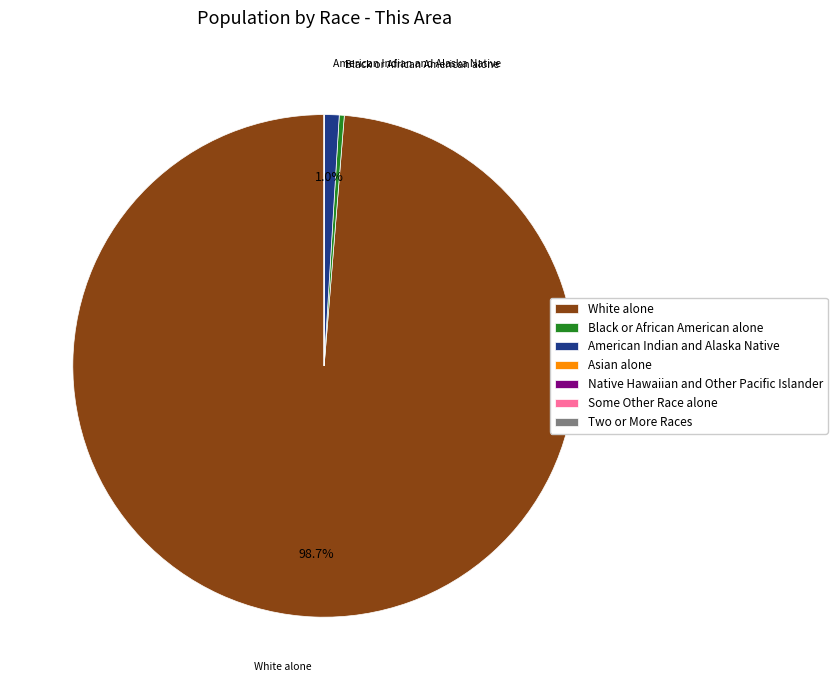

Between American Indian and Alaska Native and White alone, which is larger?

White alone